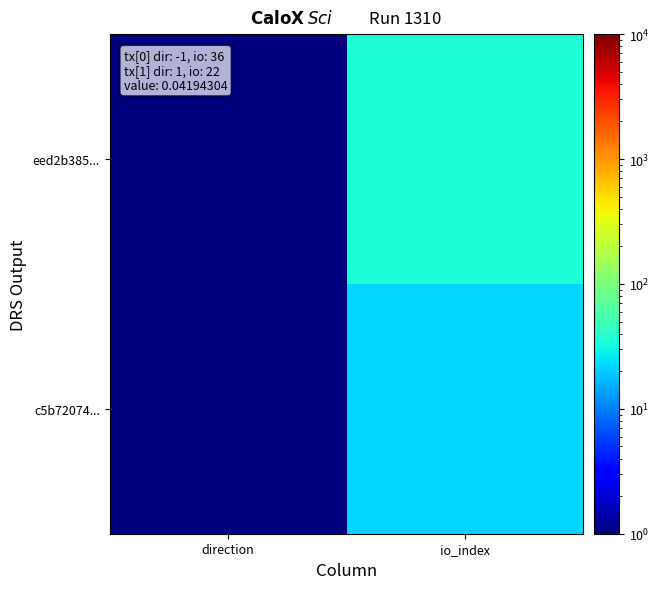

At which category is the sum across all series the highest?

io_index